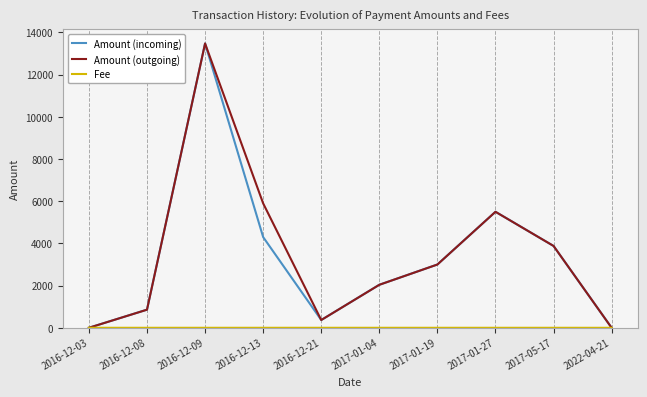

What is the difference between the highest and lowest values at 2017-01-04?

2039.0